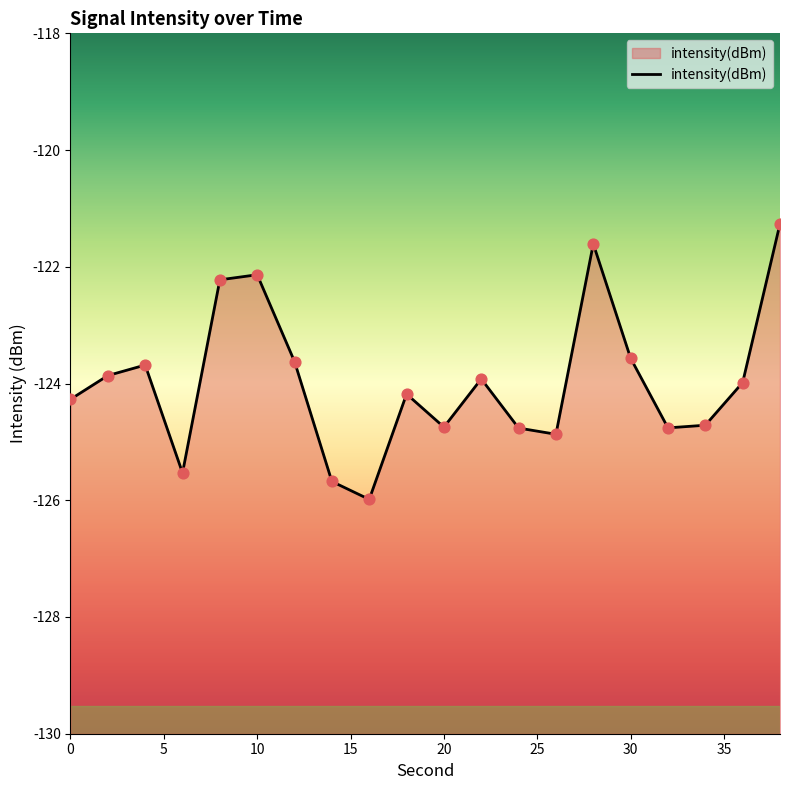

Between 38 and 12, which is larger?

38